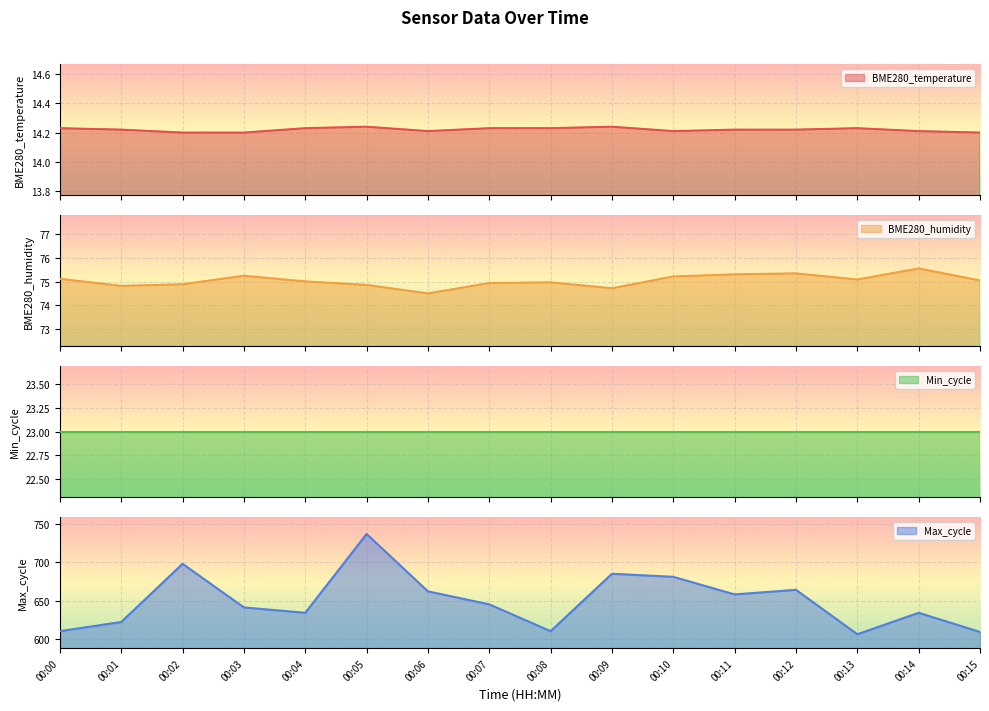

How many interior local valleys does the BME280_temperature series have?

2